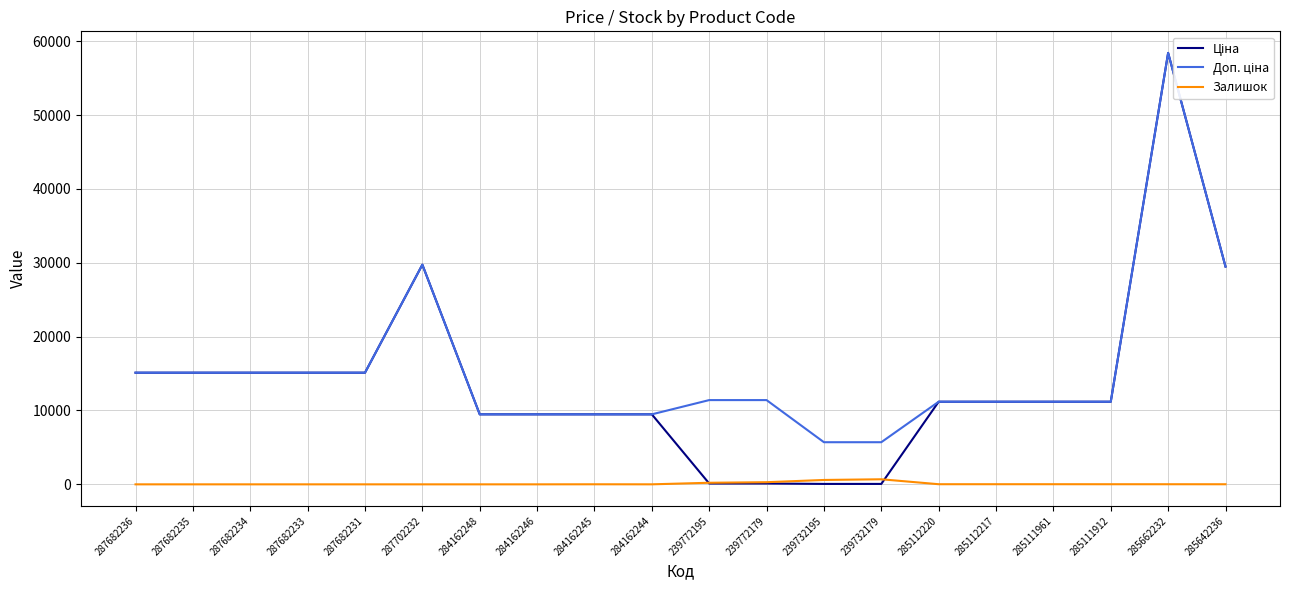

What is the difference between the highest and lowest values at 285642236?

29479.5